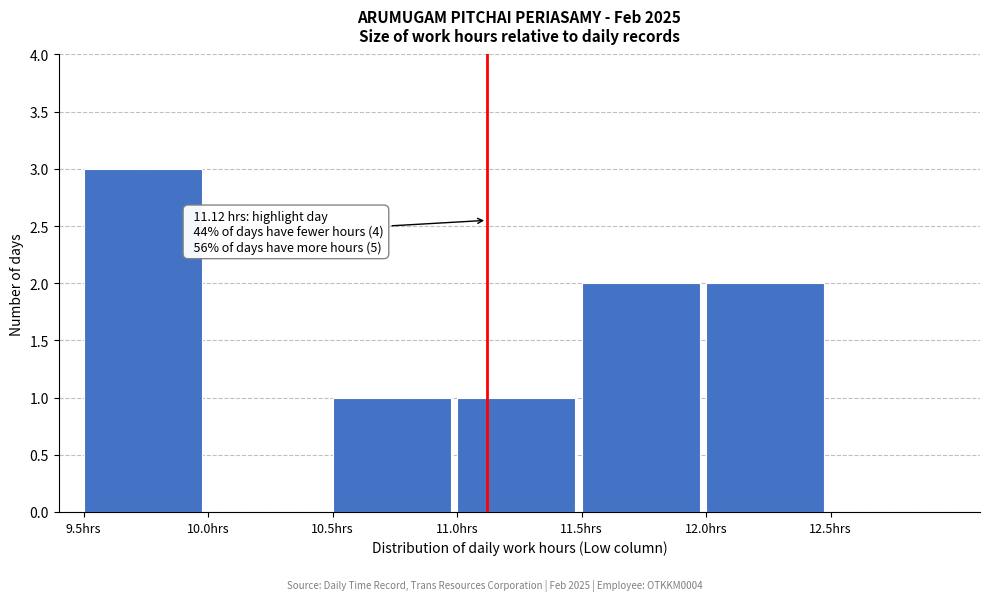

Over which range of the x-axis is the bar tallest?

9.5 to 10.0